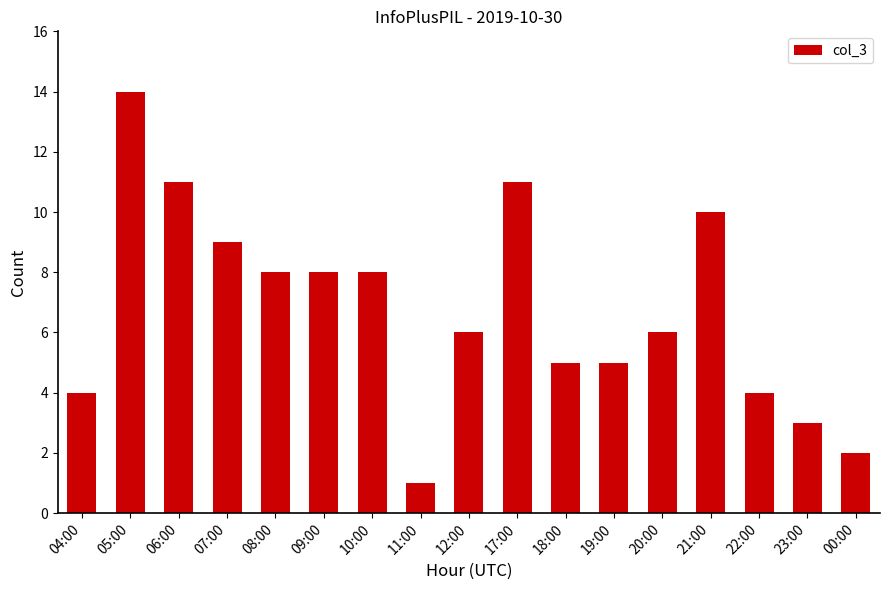

Reading left to right, transcribe all the data shown in this chart.

4	14	11	9	8	8	8	1	6	11	5	5	6	10	4	3	2